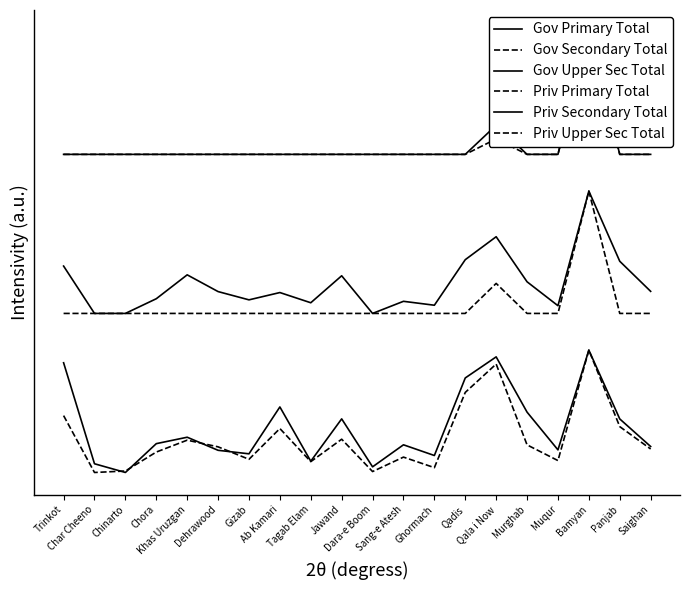

True or false: Priv Upper Sec Total and Priv Primary Total cross at least once.

False